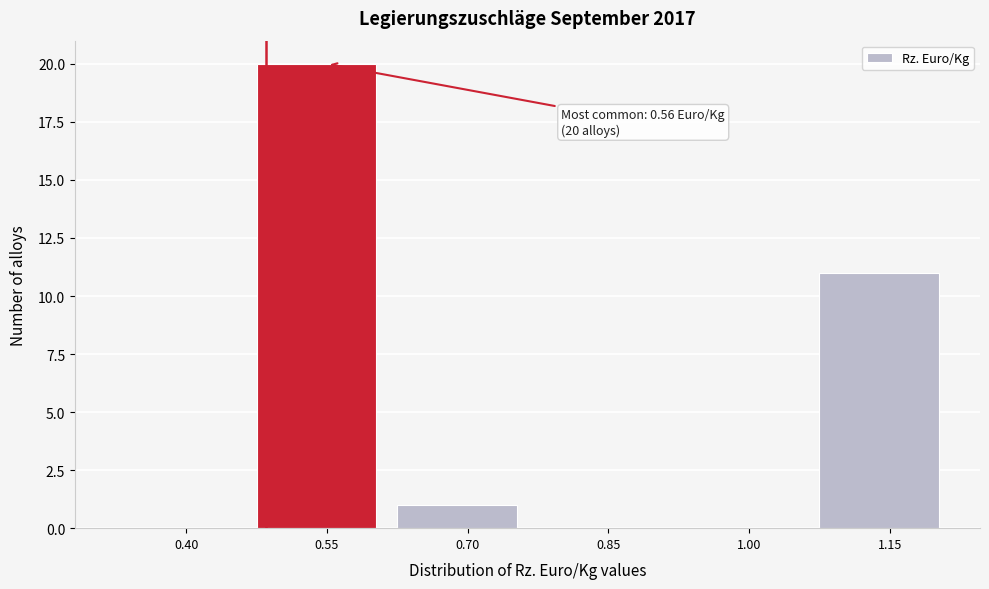

Reading left to right, list all the values displayed in this chart.

0.40=0	0.55=20	0.70=1	0.85=0	1.00=0	1.15=11